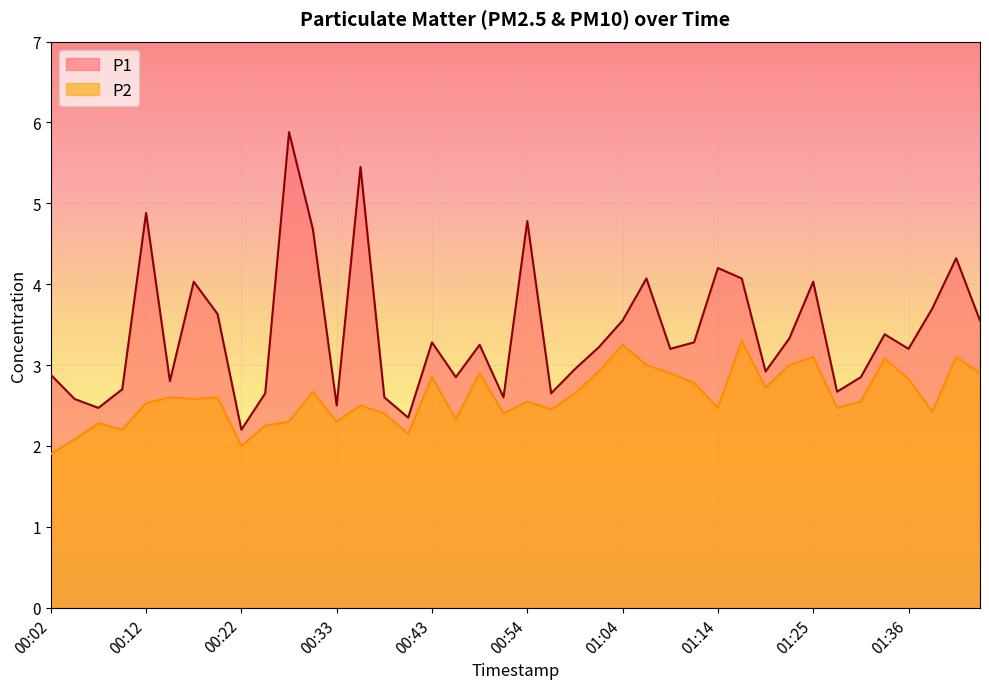

True or false: P1 and P2 cross at least once.

False